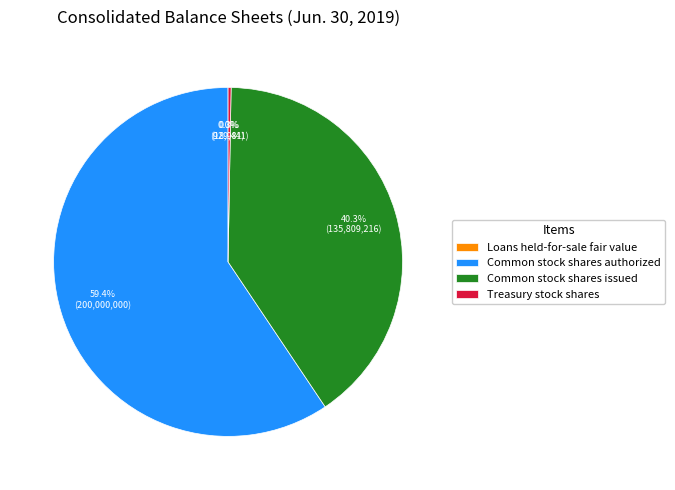

To the nearest percent, what is the difference between the largest and smallest slice percentages?

59%